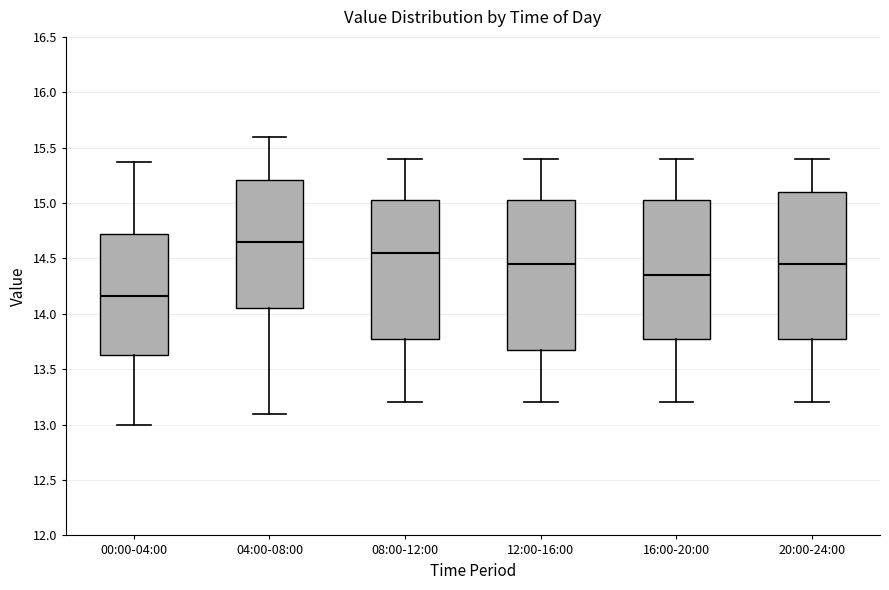

Where does the upper whisker of the box for 08:00-12:00 end on the y-axis? The values are not printed on the chart, so give them approximately, as read against the axis.

15.40